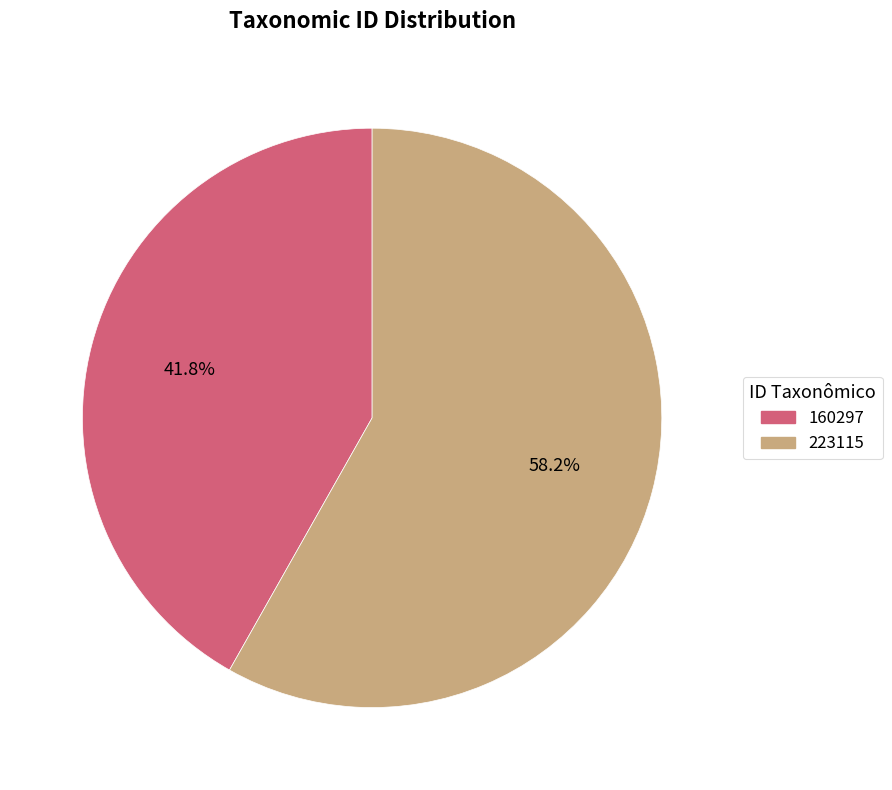

Which has a higher value, 160297 or 223115?

223115